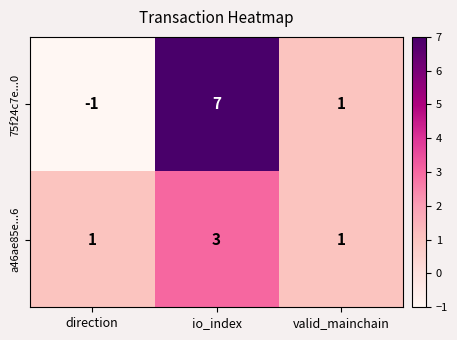

Is it true that 75f24c7e...0 equals 9 at io_index?

False